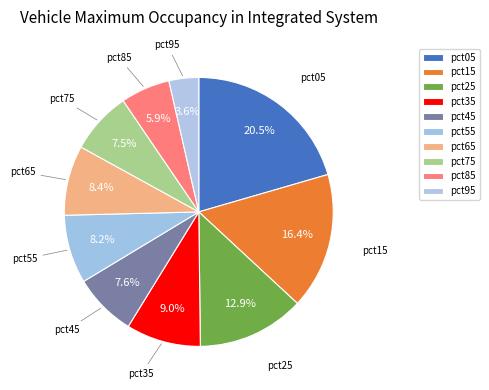

How many segments does this pie chart have?

10